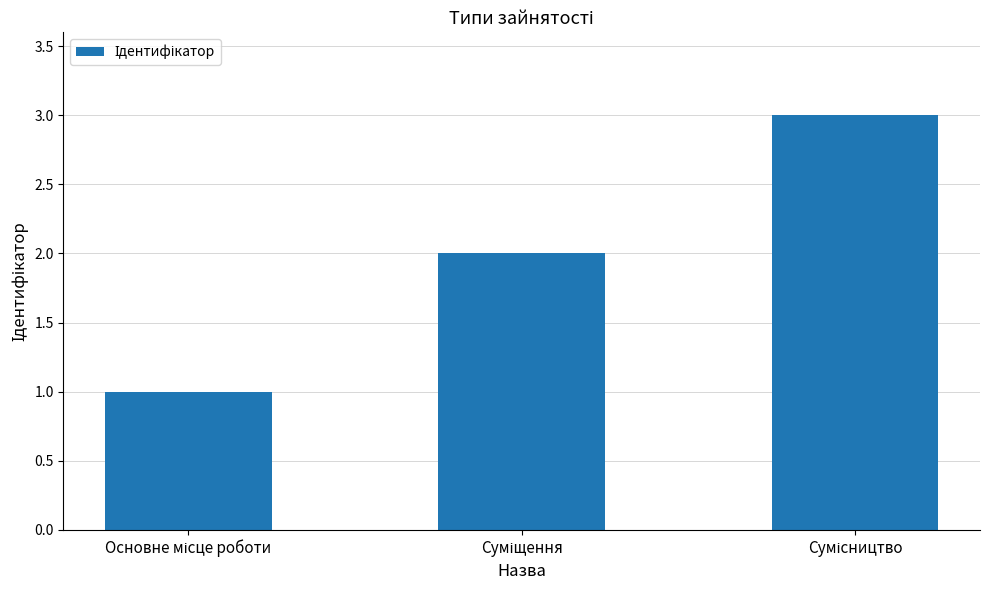

What is the maximum value shown in the chart?

3